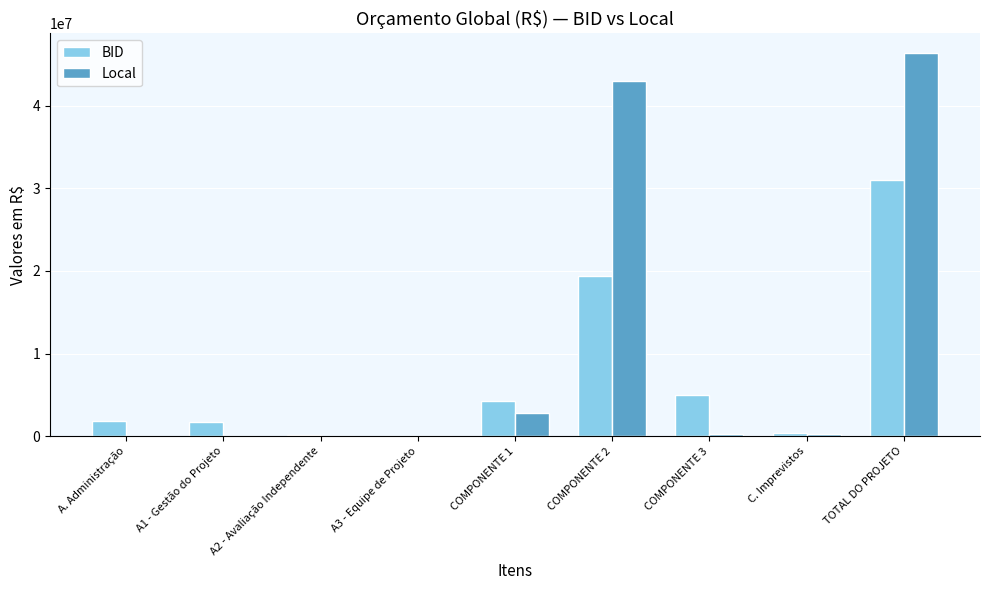

How many groups of bars are there?

9